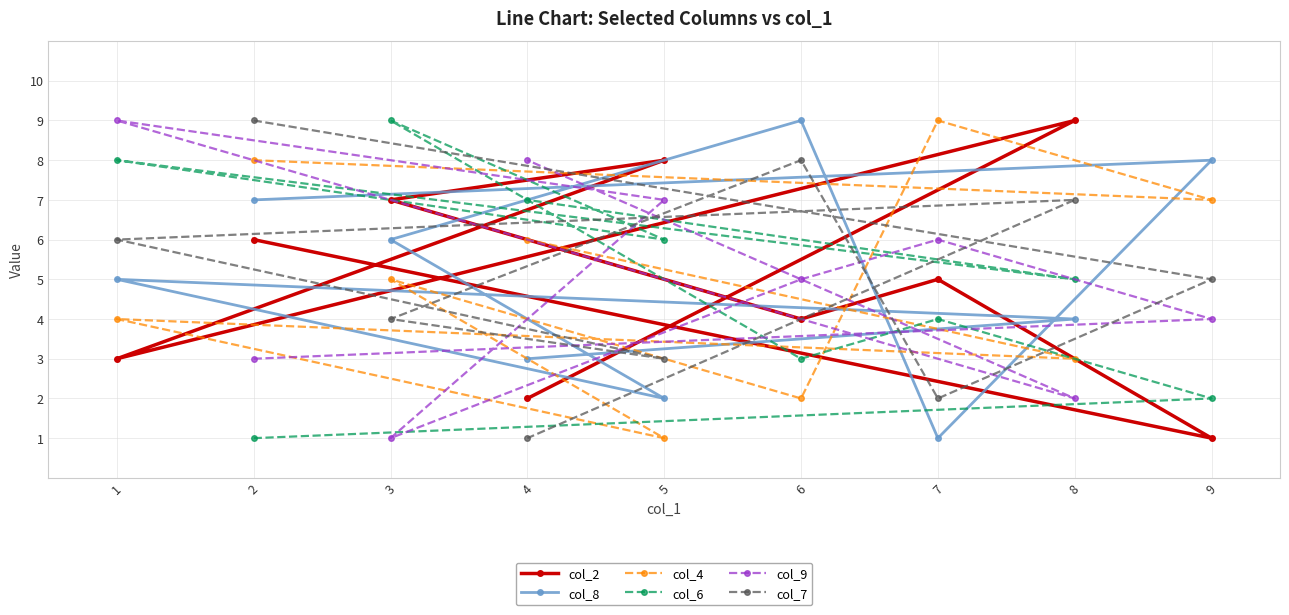

True or false: col_7 and col_9 cross at least once.

True